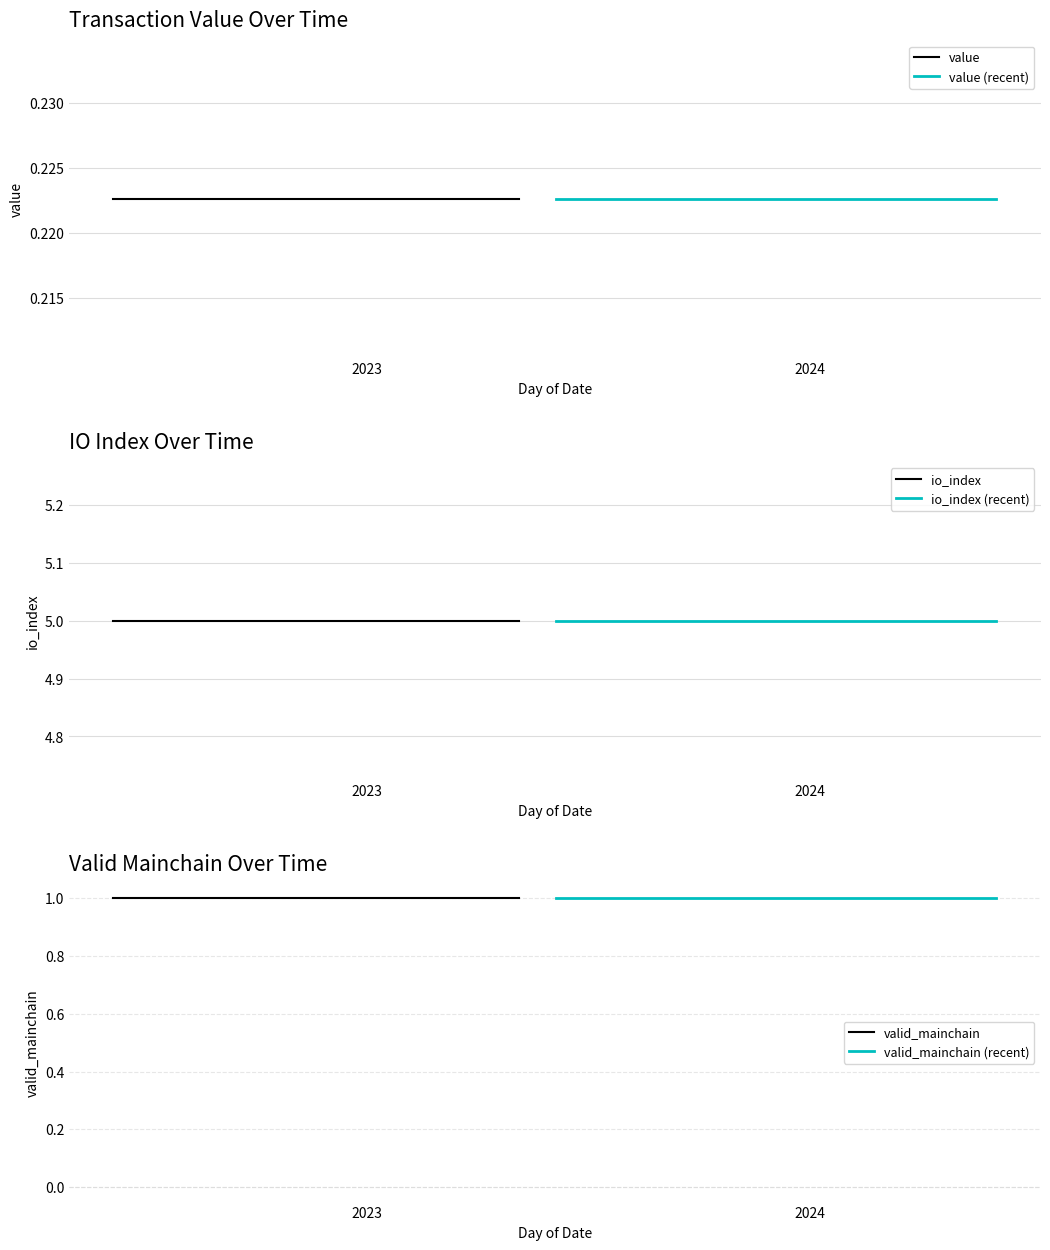

Does the chart have visible grid lines?

Yes